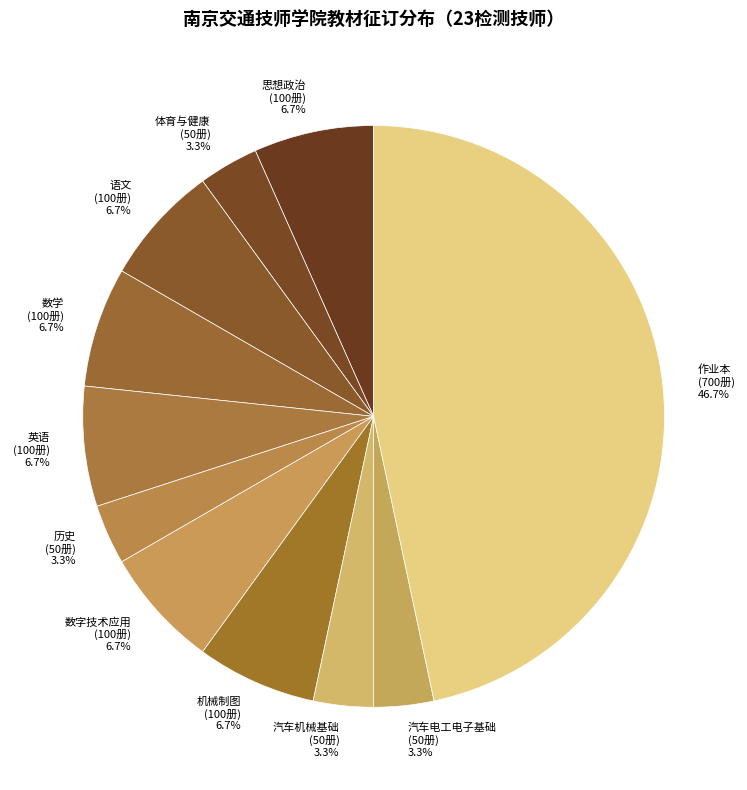

How much of the chart is everything except 体育与健康 (50册)?

96.7%